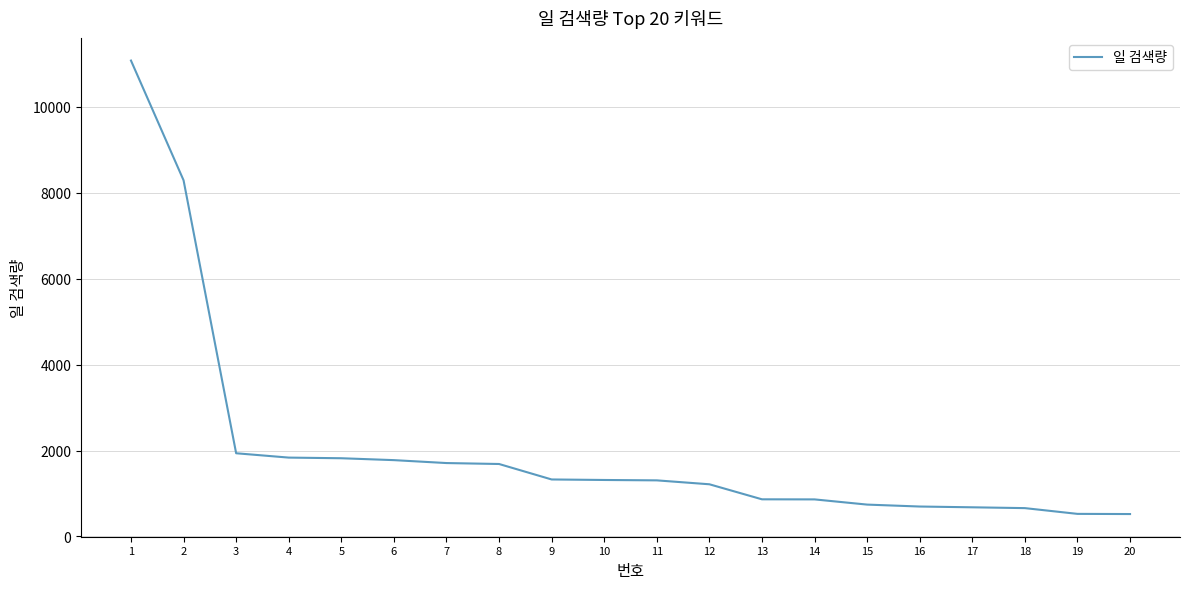

What is the difference between the values at 2 and 5?

6470